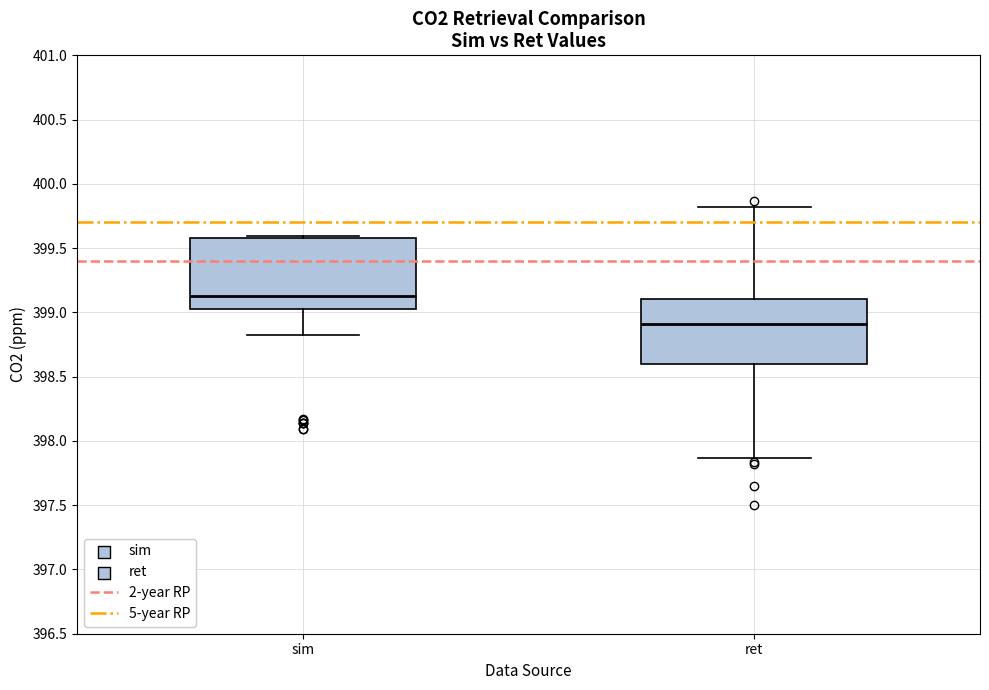

Reading left to right, transcribe this box plot: for each box, give where its median line is, the range the box spans, and where its two whiskers end, as read against the y-axis. The values are not printed on the chart, so give them approximately, as read against the axis.

sim: median 399.10, box 399.05 to 399.60, whiskers 398.80 to 399.60 (just above the box's upper edge)
ret: median 398.90, box 398.60 to 399.10, whiskers 397.85 to 399.80